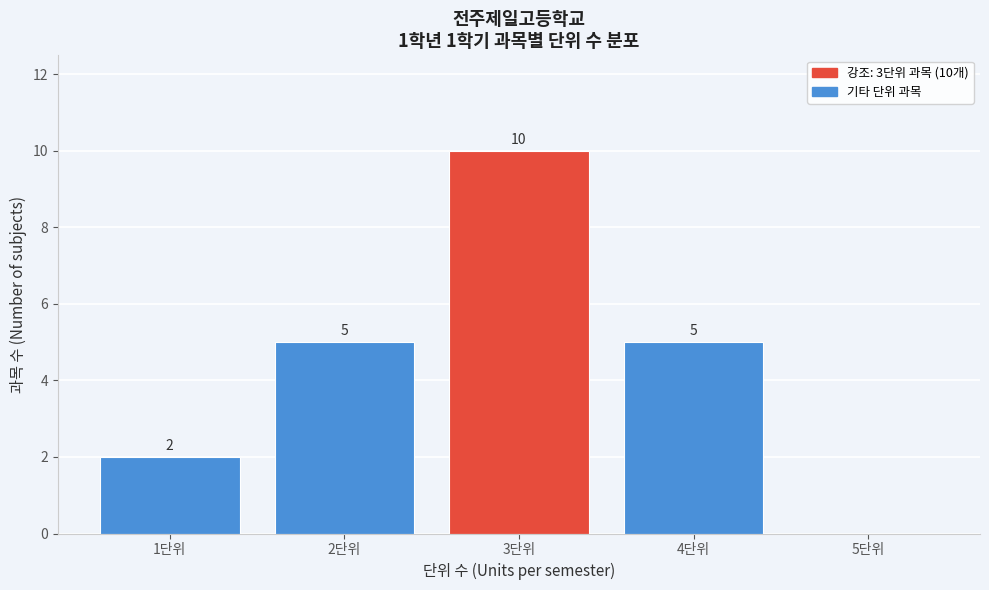

Which range on the x-axis has the tallest bar?

2.5 to 3.5